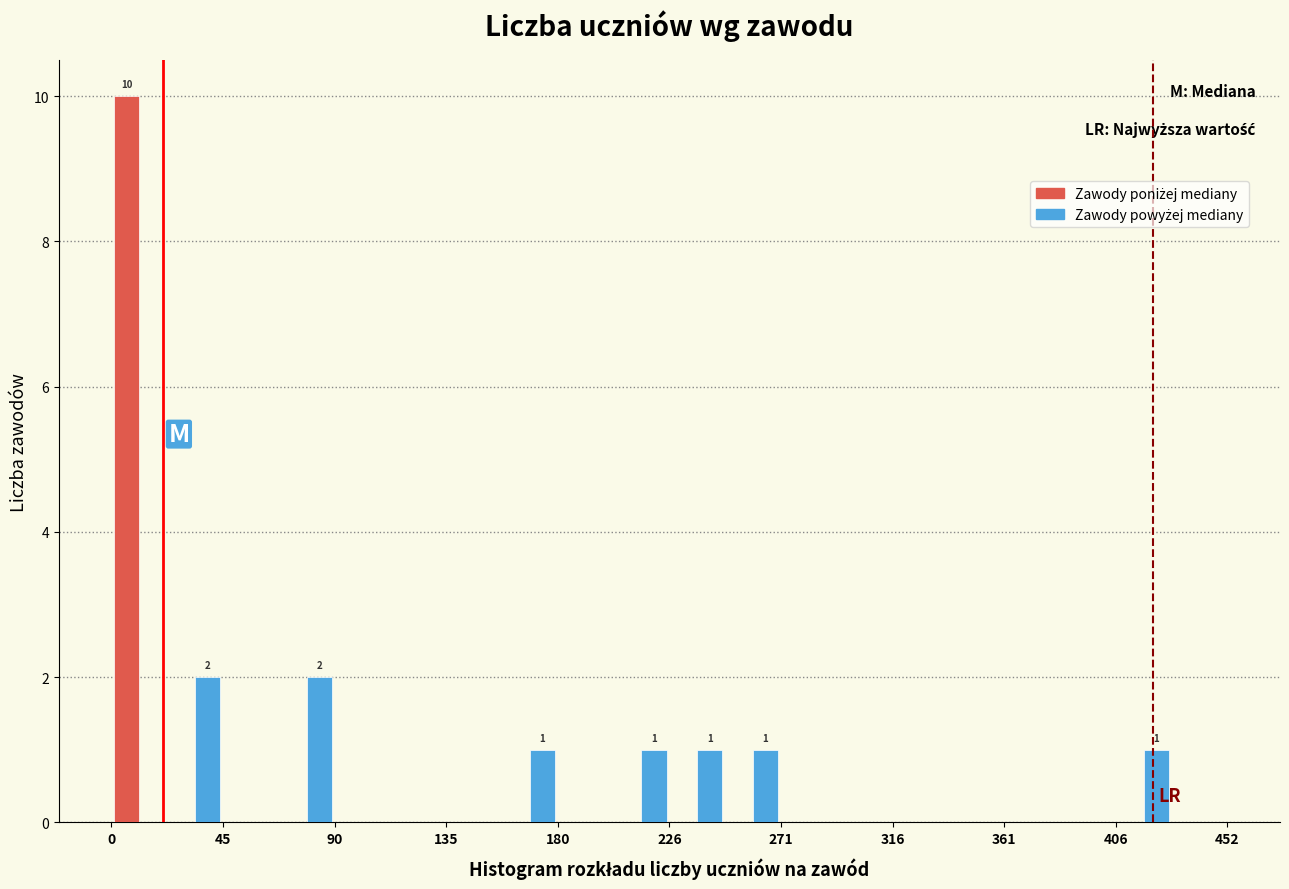

In the Zawody poniżej mediany series, which range on the x-axis has the tallest bar?

0 to 25